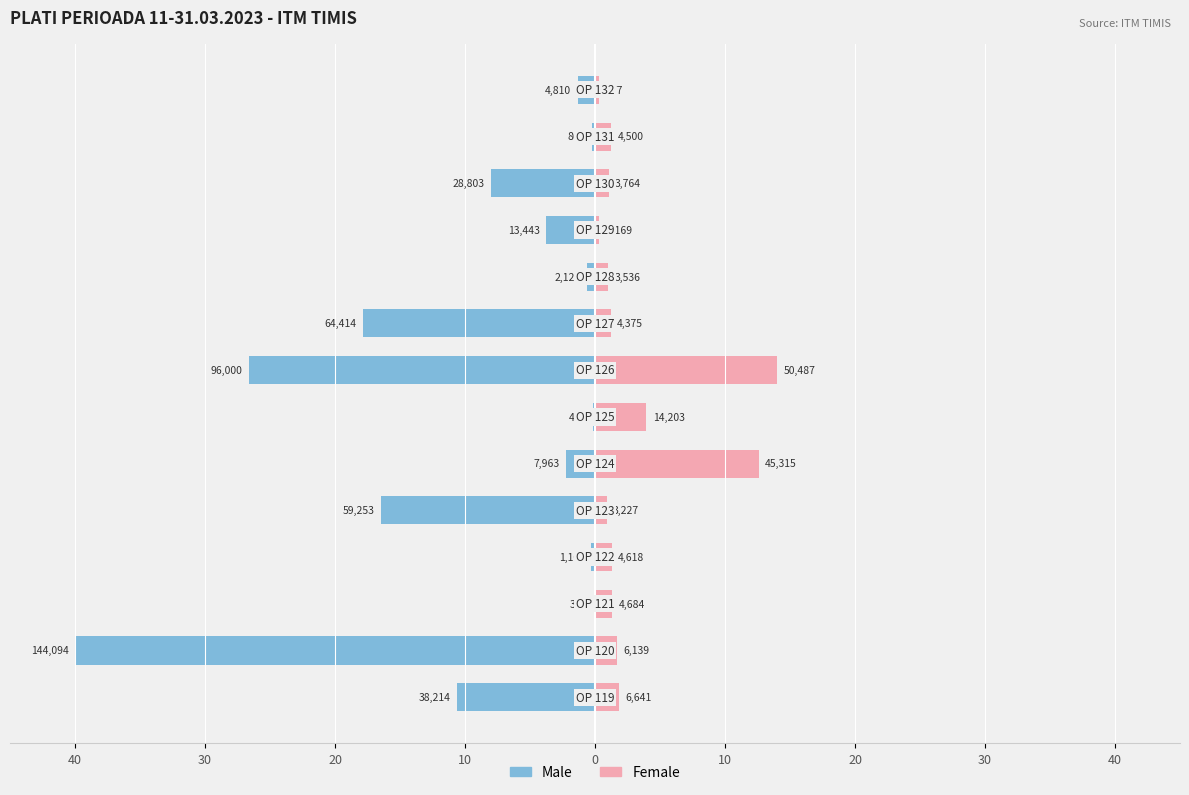

What is the average value of the Female series?

3.0